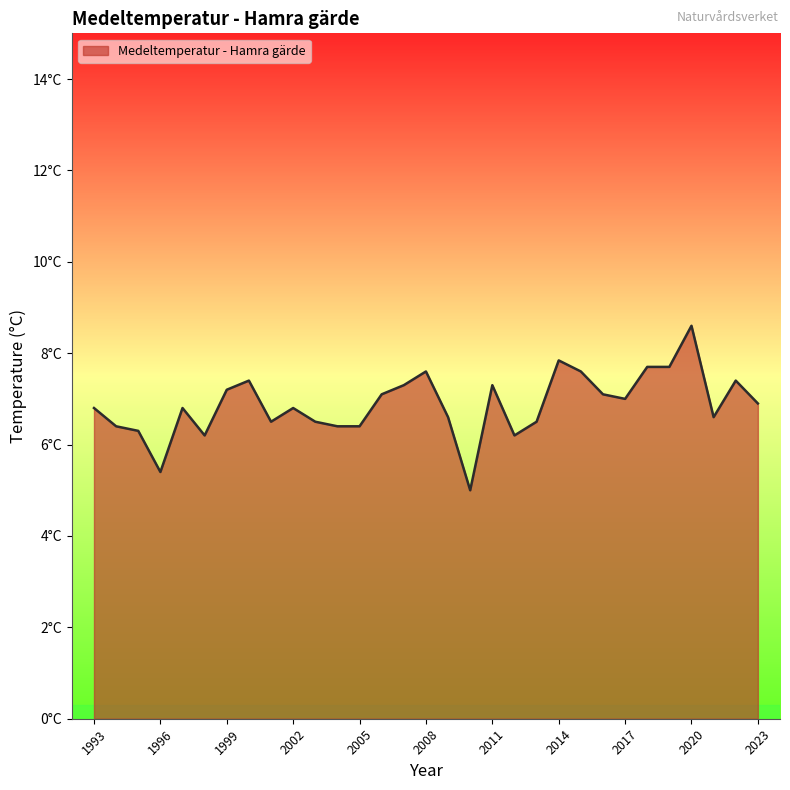

Does the chart have visible grid lines?

No